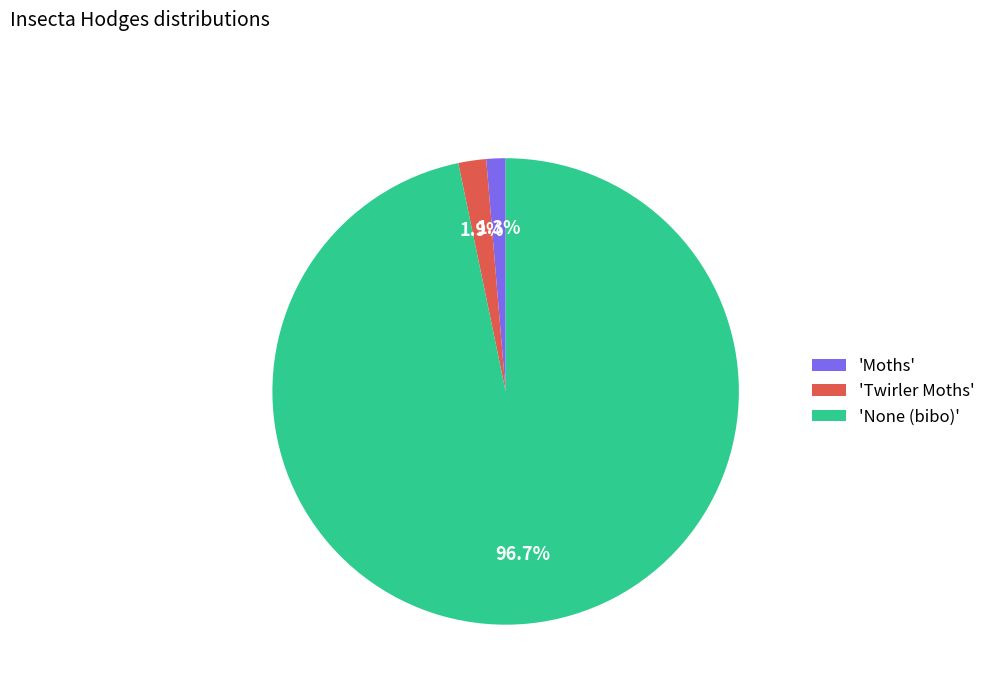

Which slice is the smallest?

'Moths'